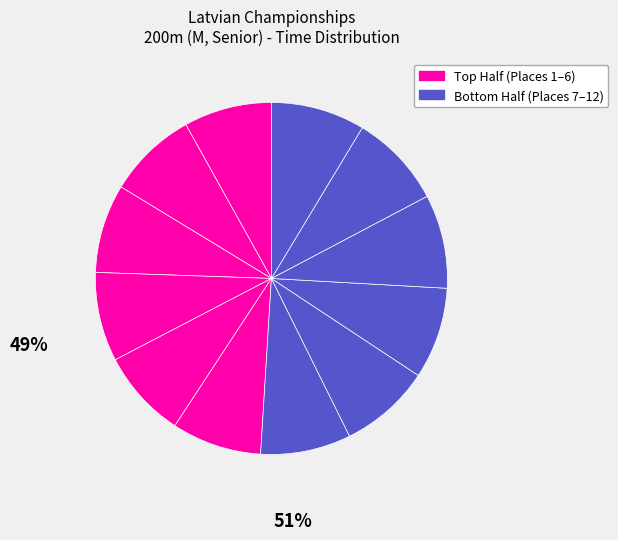

To the nearest percent, what is the average slice percentage?

8%